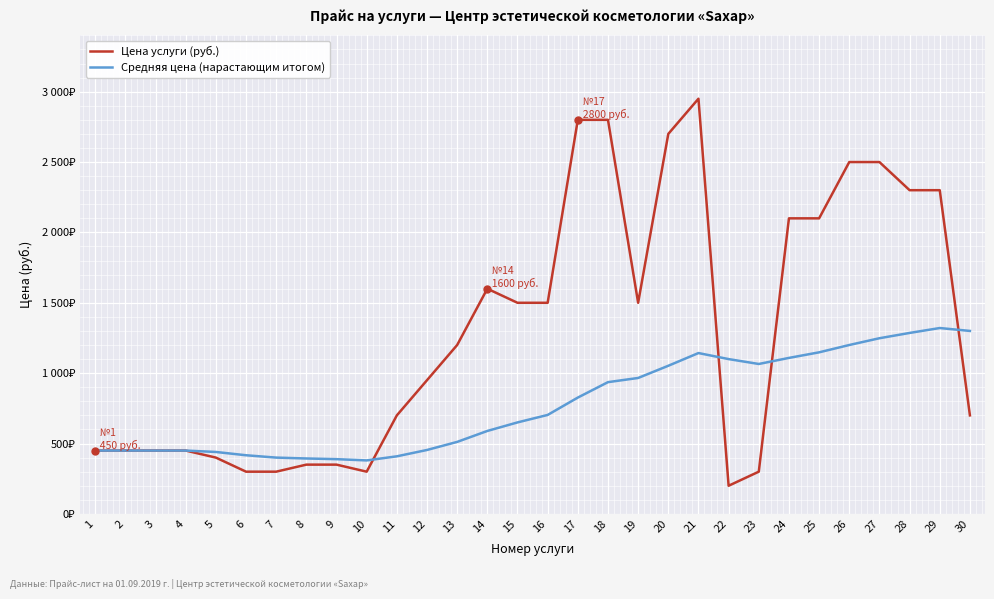

Does the chart have visible grid lines?

Yes